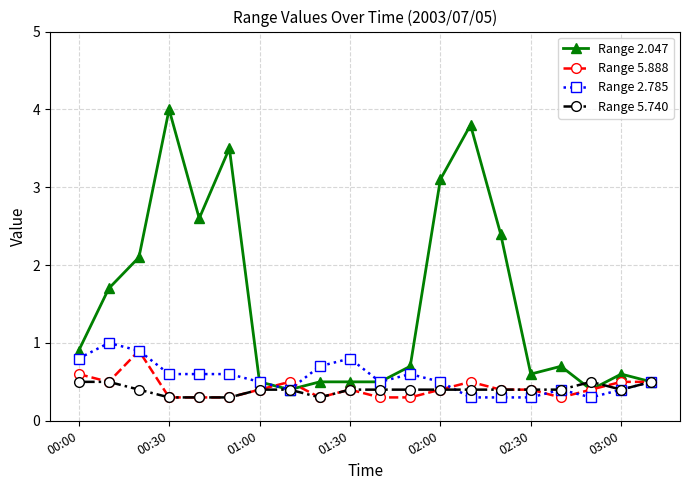

Reading left to right, list all the values displayed in this chart.

Range 2.047: 0.9	1.7	2.1	4.0	2.6	3.5	0.5	0.4	0.5	0.5	0.5	0.7	3.1	3.8	2.4	0.6	0.7	0.4	0.6	0.5
Range 5.888: 0.6	0.5	0.9	0.3	0.3	0.3	0.4	0.5	0.3	0.4	0.3	0.3	0.4	0.5	0.4	0.4	0.3	0.4	0.5	0.5
Range 2.785: 0.8	1.0	0.9	0.6	0.6	0.6	0.5	0.4	0.7	0.8	0.5	0.6	0.5	0.3	0.3	0.3	0.4	0.3	0.4	0.5
Range 5.740: 0.5	0.5	0.4	0.3	0.3	0.3	0.4	0.4	0.3	0.4	0.4	0.4	0.4	0.4	0.4	0.4	0.4	0.5	0.4	0.5